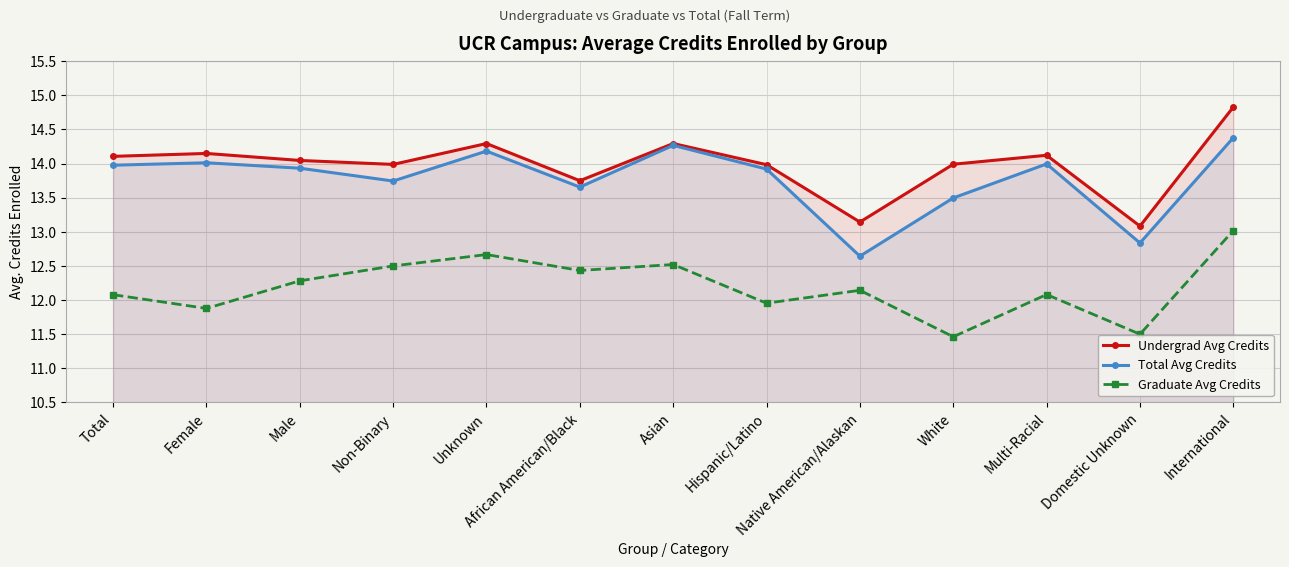

At which label is Graduate Avg Credits closest to 12?

Hispanic/Latino